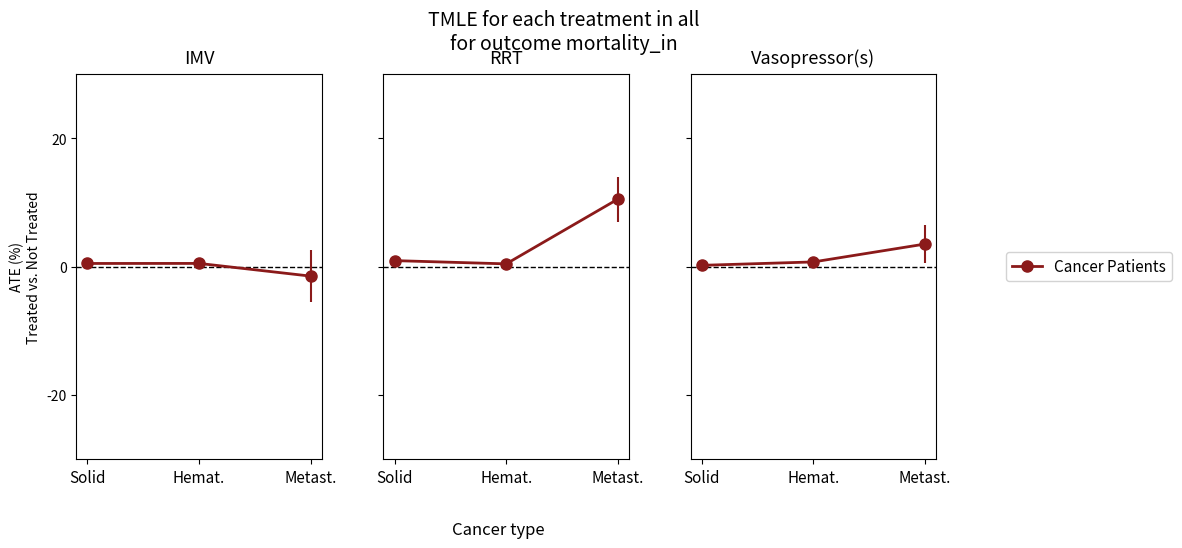

The chart shows a value of 0.2 at Hemat.. True or false?

False